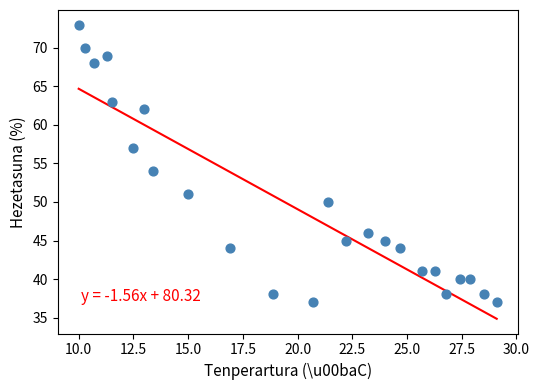

What is the range of Y values (max minus min)?

36